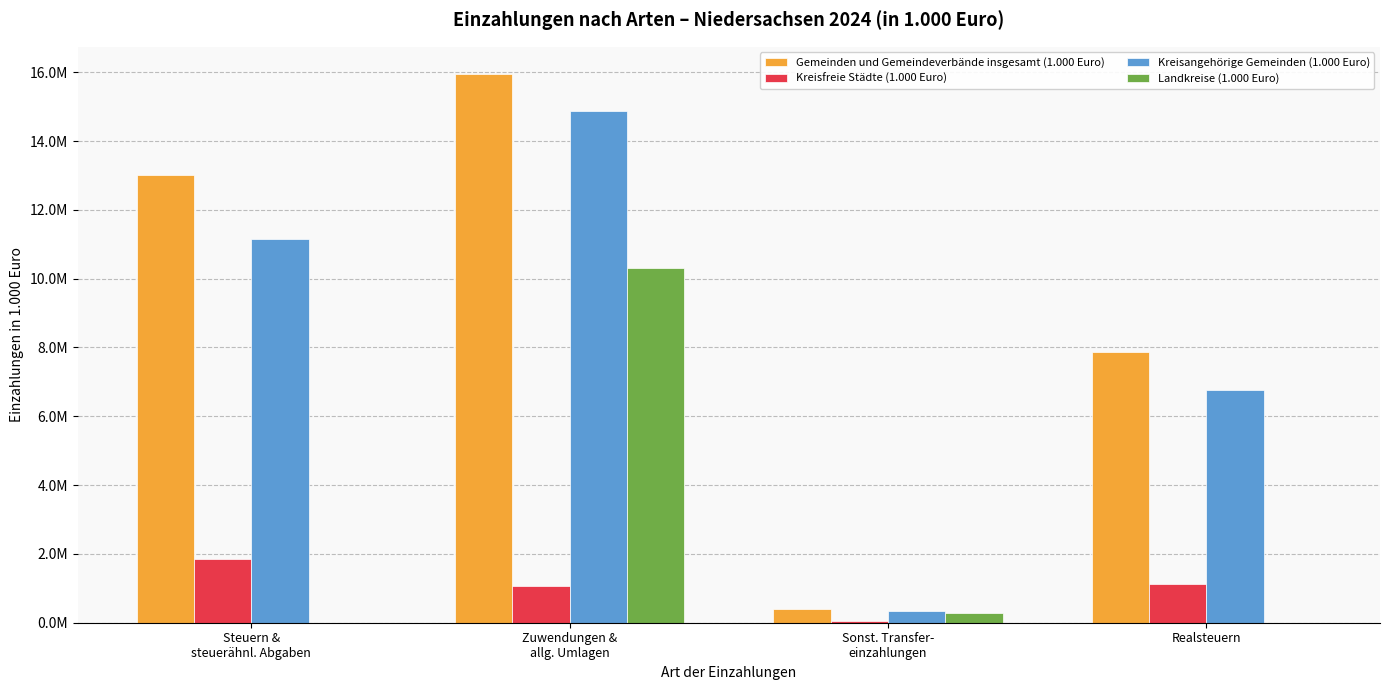

Which series has the largest range (max minus min)?

Gemeinden und Gemeindeverbände insgesamt (1.000 Euro)